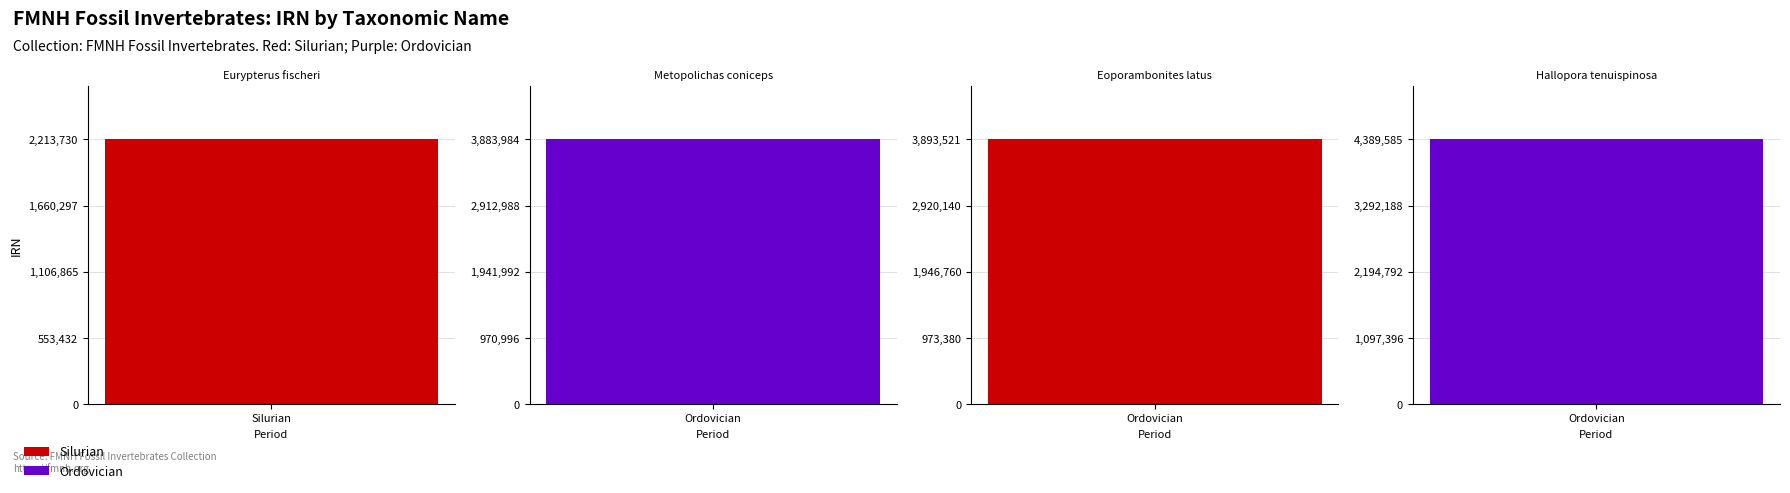

How many bars are there in total?

4